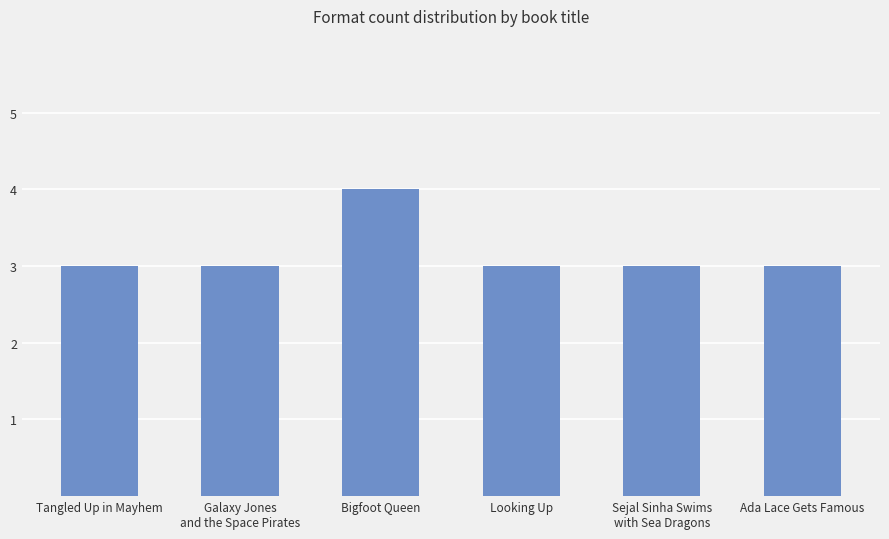

Is it true that the value at Bigfoot Queen is 4?

True